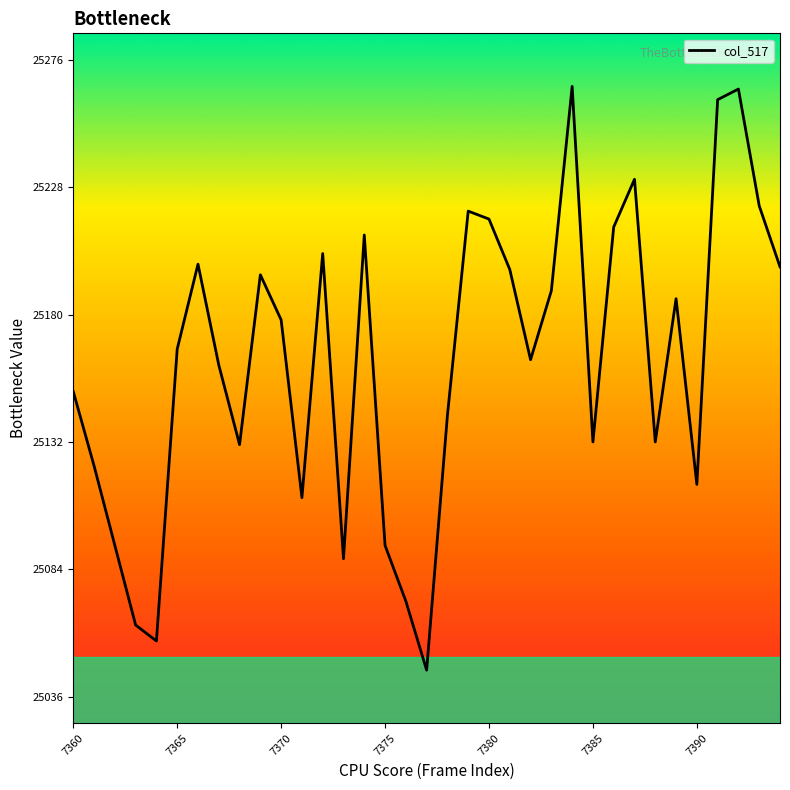

What is the smallest value displayed?

25046